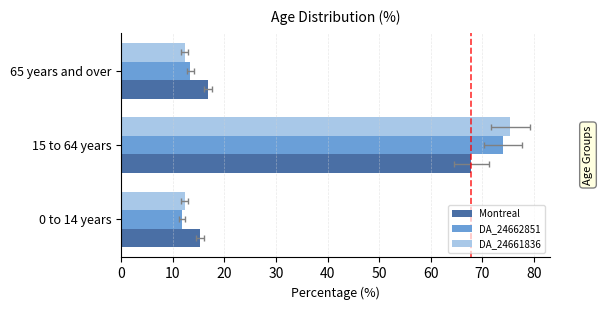

At how many categories does at least one series exceed 69?

1